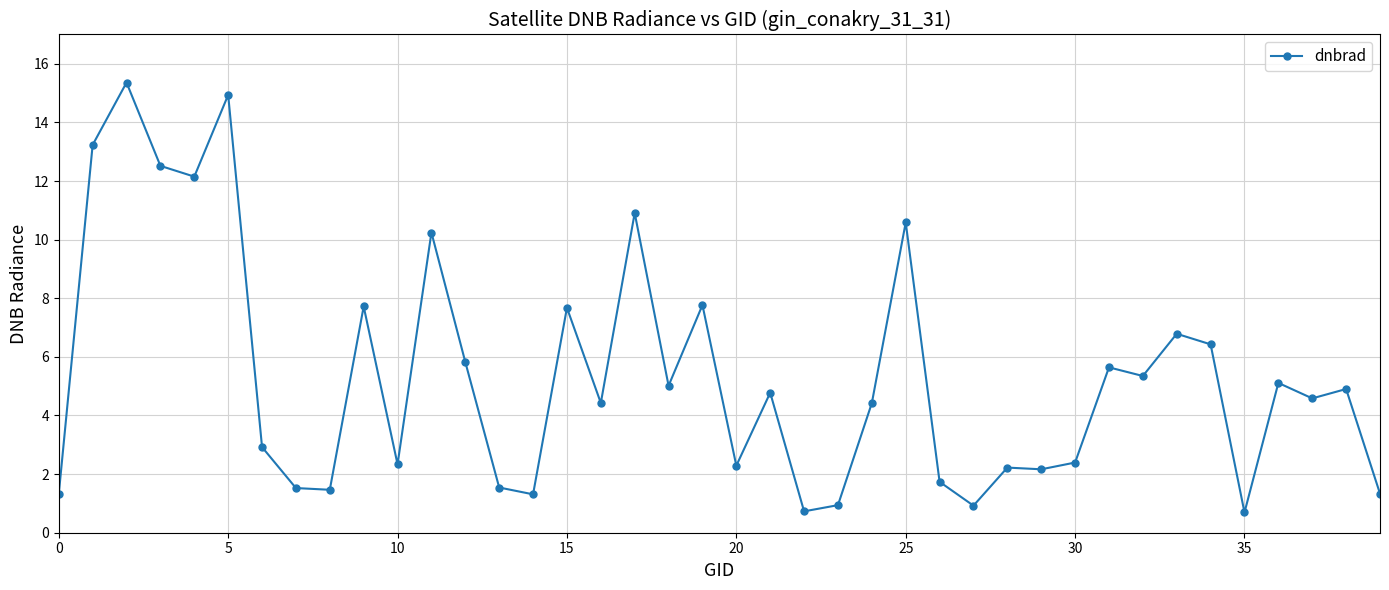

What is the average value?

5.4